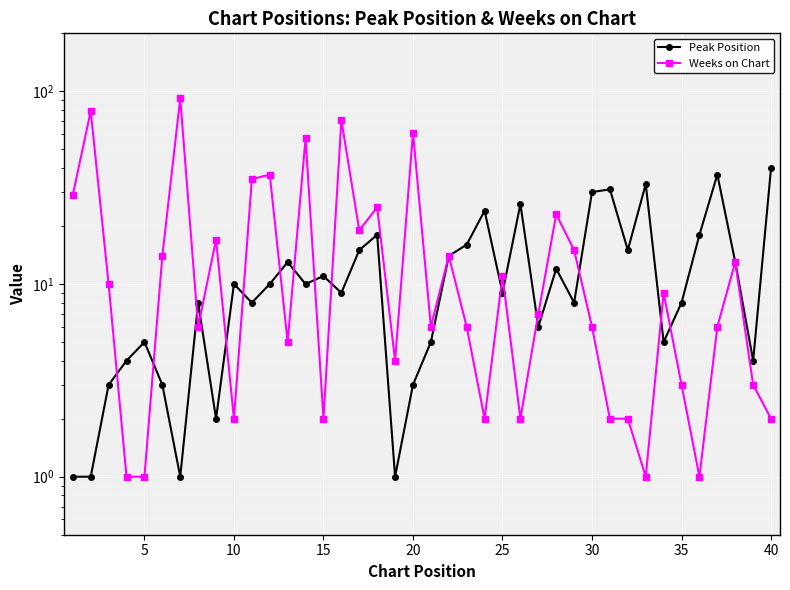

The value of Weeks on Chart at 35 is 10. True or false?

False